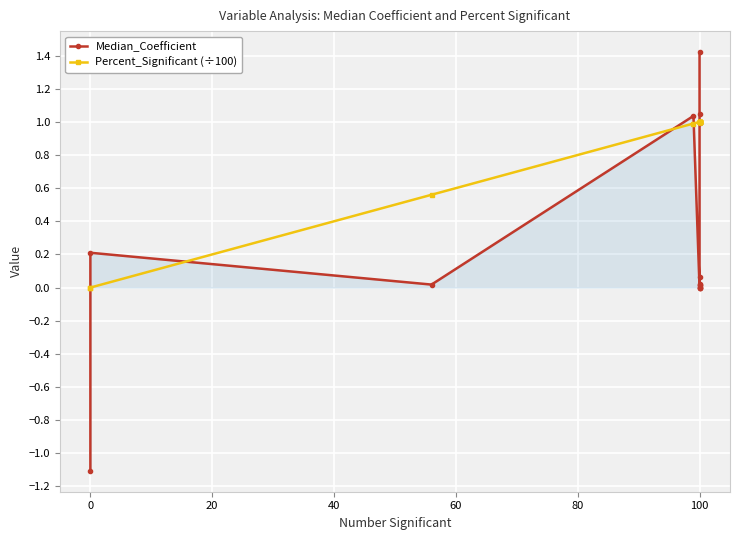

What is the smallest value displayed?

-1.1